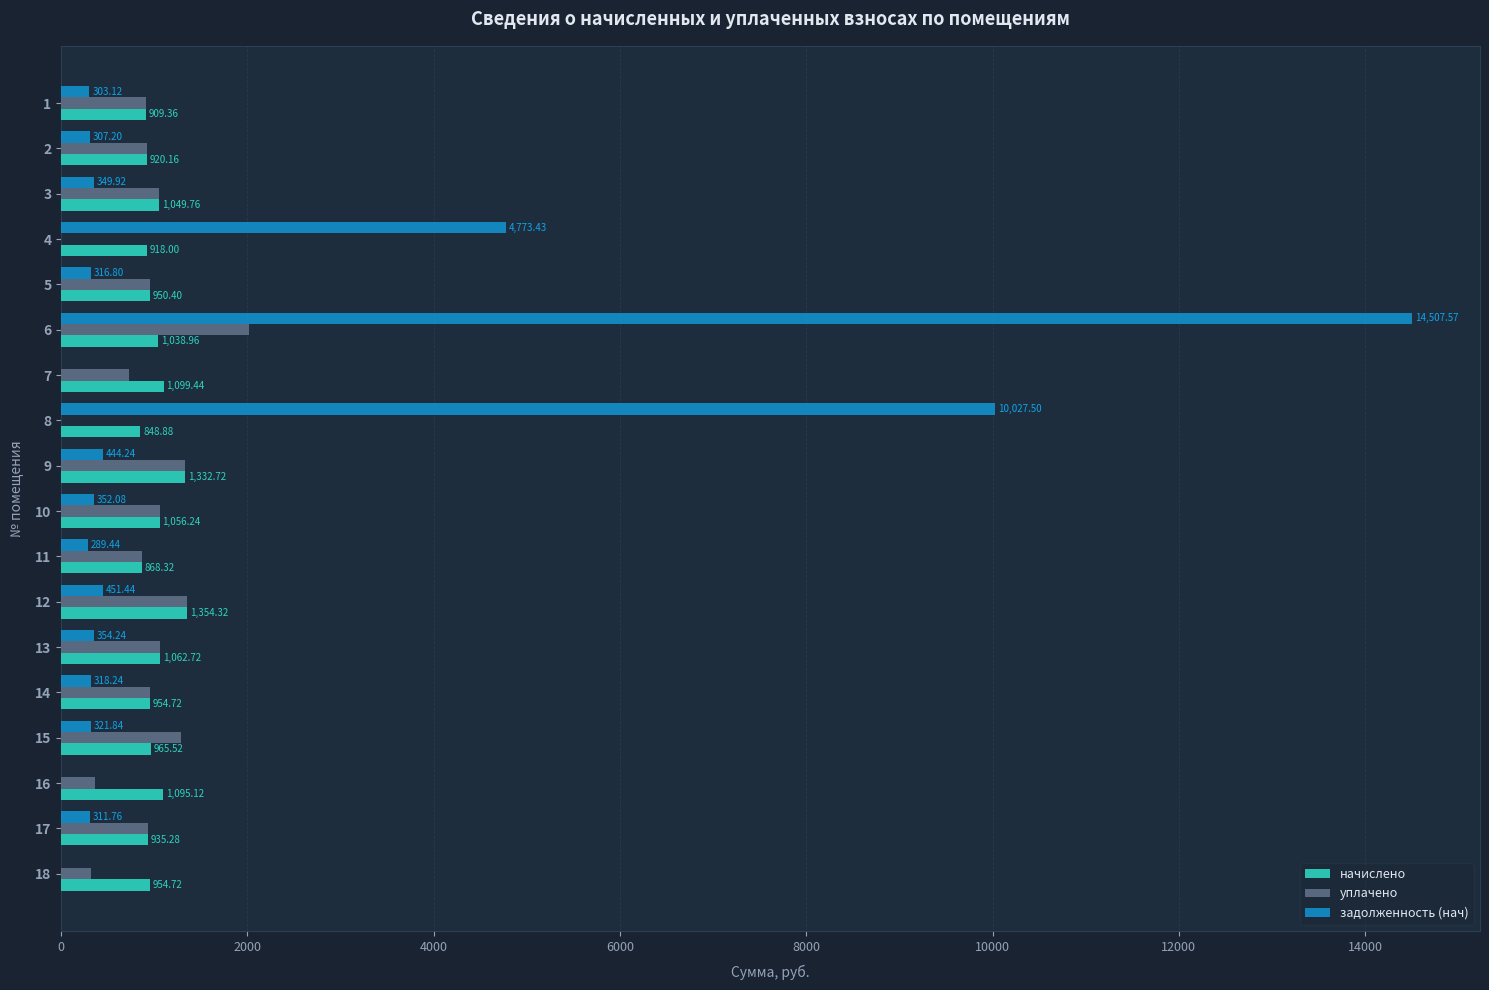

What is the total value across all series at 10?

2464.6